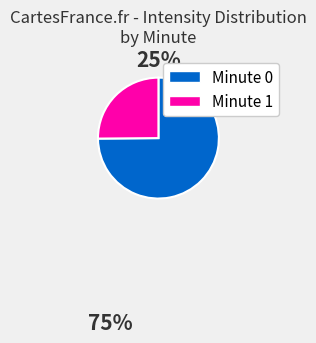

Is there a majority slice in this chart?

Yes